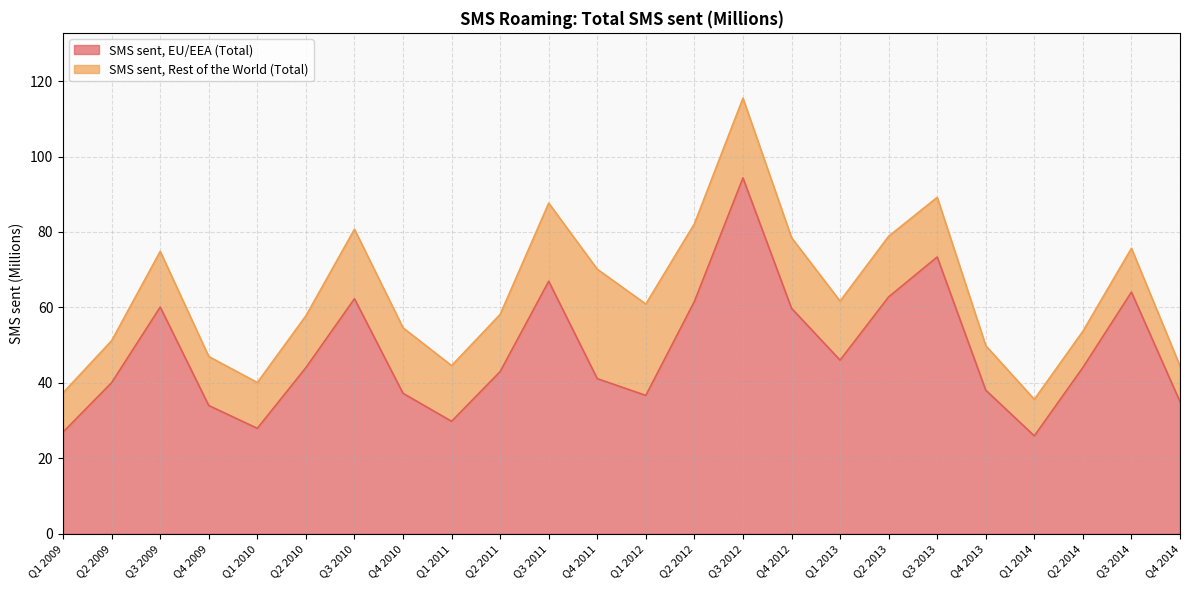

Reading right to left, extract all data points from this chart.

35.0	64.1	44.1	26.0	38.1	73.4	62.8	46.0	59.8	94.3	61.6	36.7	41.1	66.9	43.0	29.8	37.2	62.3	44.0	28.0	34.0	60.1	40.1	27.0